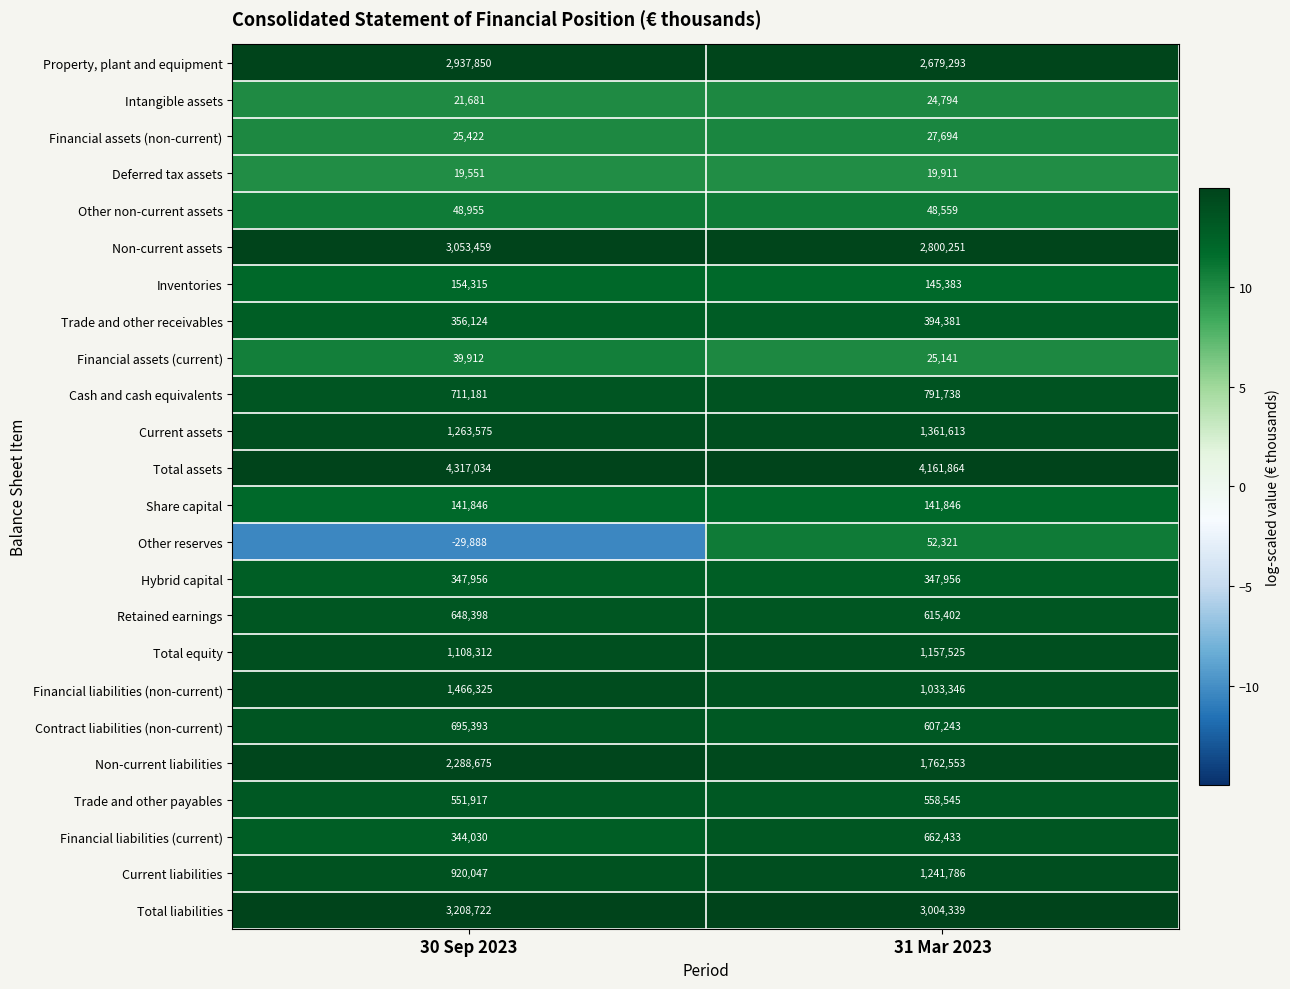

Between 30 Sep 2023 and 31 Mar 2023, which series saw the biggest shift?

Non-current liabilities